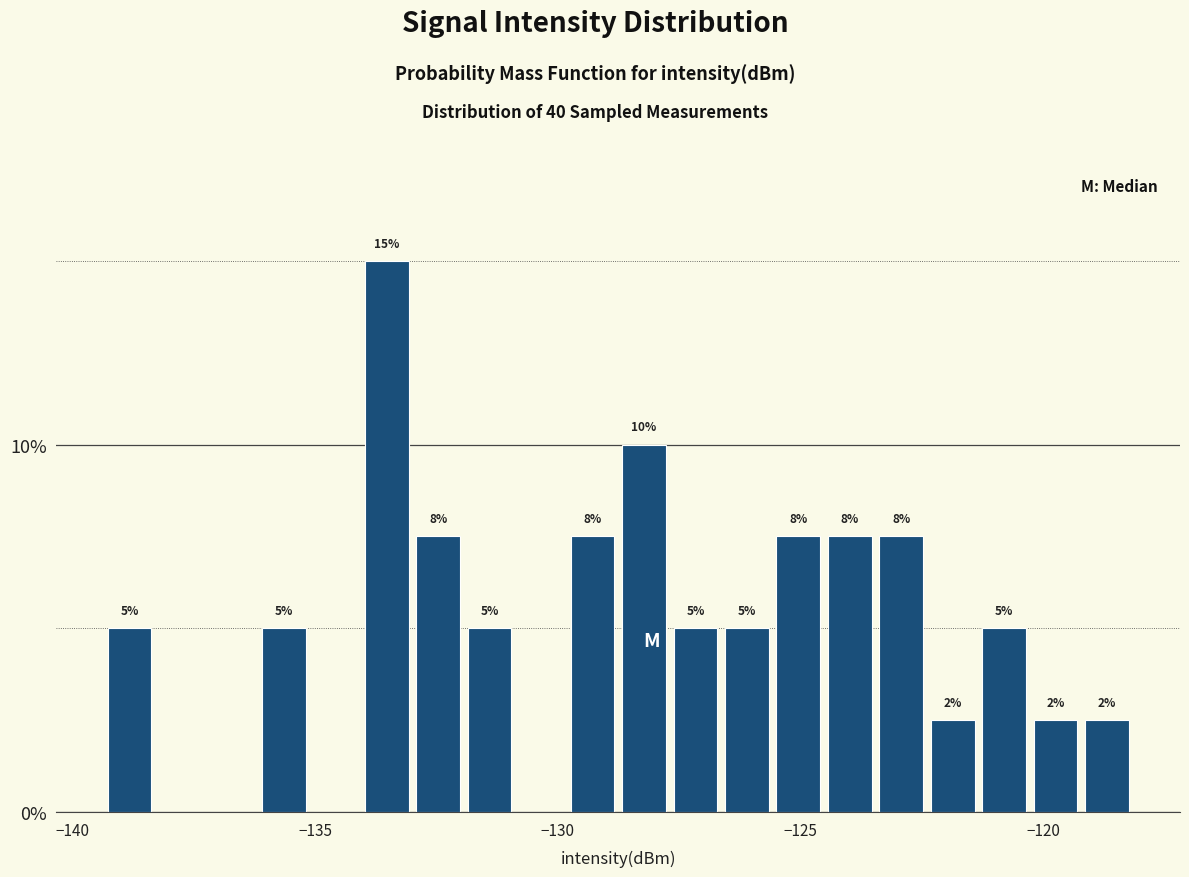

Read against the x-axis, roughly where is the centre of the tallest bar?

-133.5